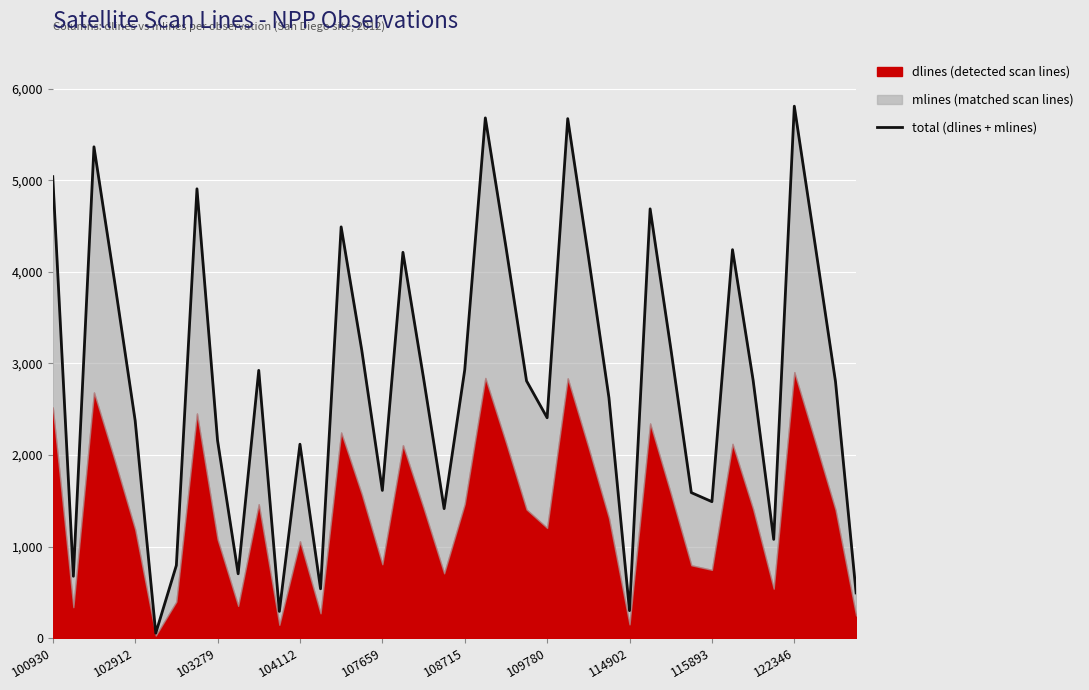

How many lines are shown in the chart?

1